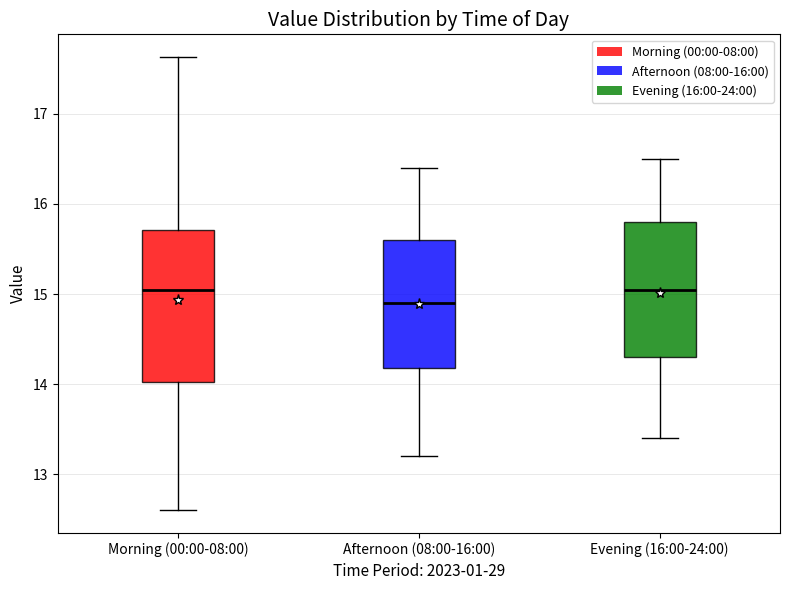

Reading left to right, read every box against the y-axis: the position of its median line, the range the box covers, and the ends of its whiskers. The values are not printed on the chart, so give them approximately, as read against the axis.

Morning (00:00-08:00): median 15.1, box 14.0 to 15.7, whiskers 12.6 to 17.6
Afternoon (08:00-16:00): median 14.9, box 14.2 to 15.6, whiskers 13.2 to 16.4
Evening (16:00-24:00): median 15.1, box 14.3 to 15.8, whiskers 13.4 to 16.5